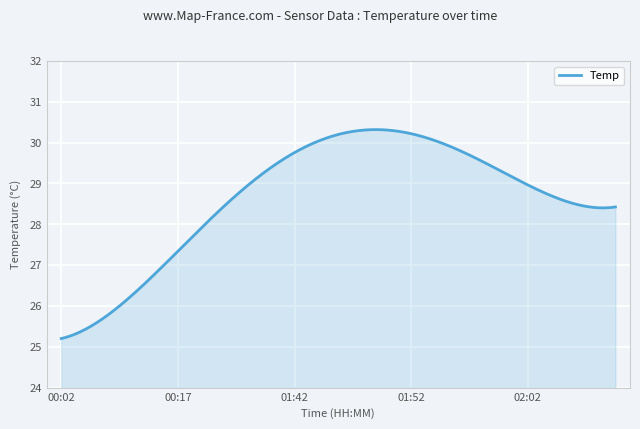

What is the smallest value displayed?

25.2